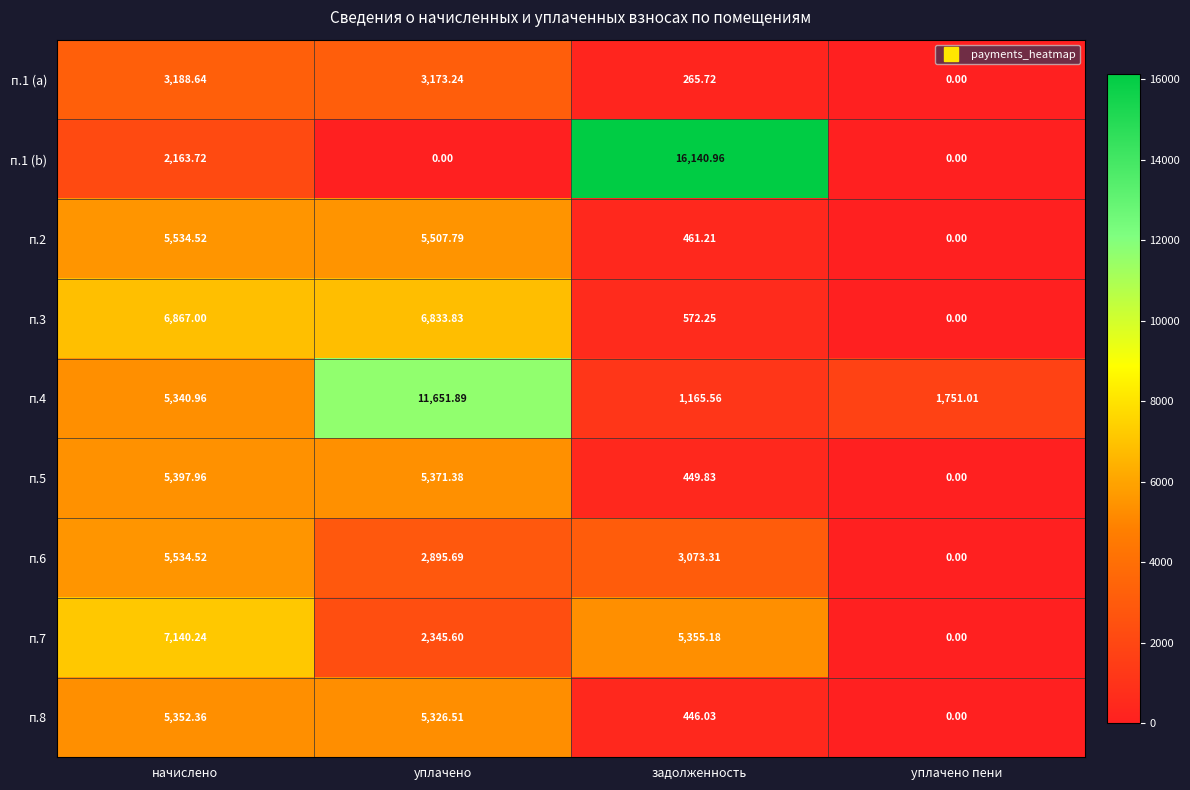

Which category has the lowest value in the п.4 series?

задолженность